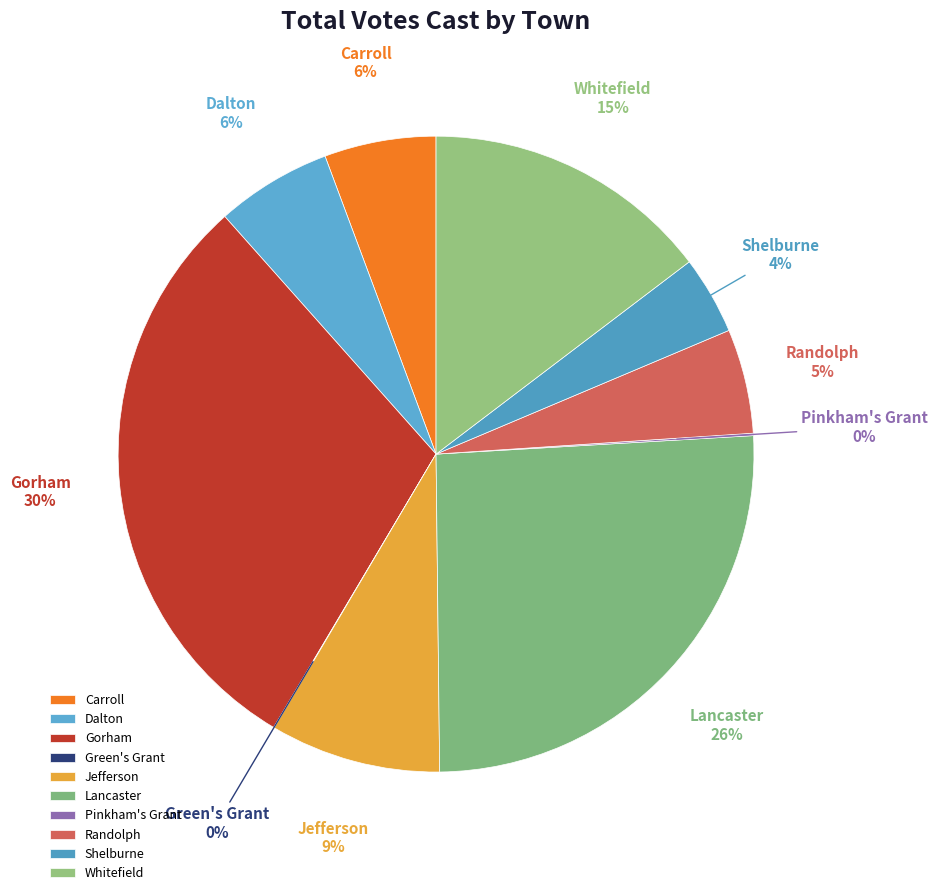

What is the largest slice in the pie chart?

Gorham